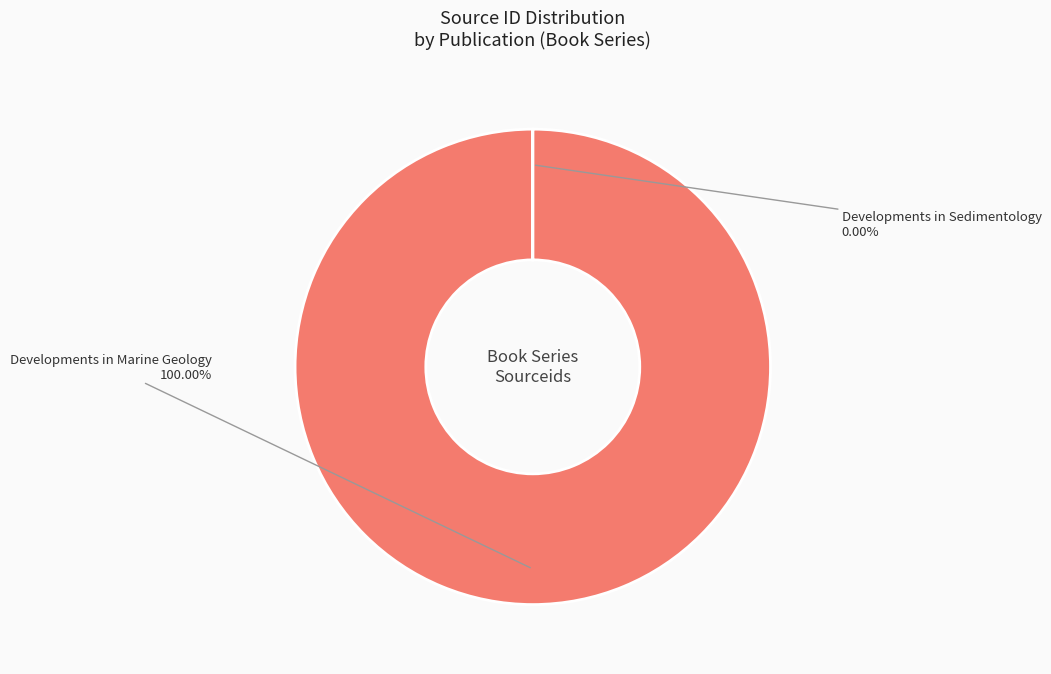

Is there any slice that represents more than half of the pie?

Yes